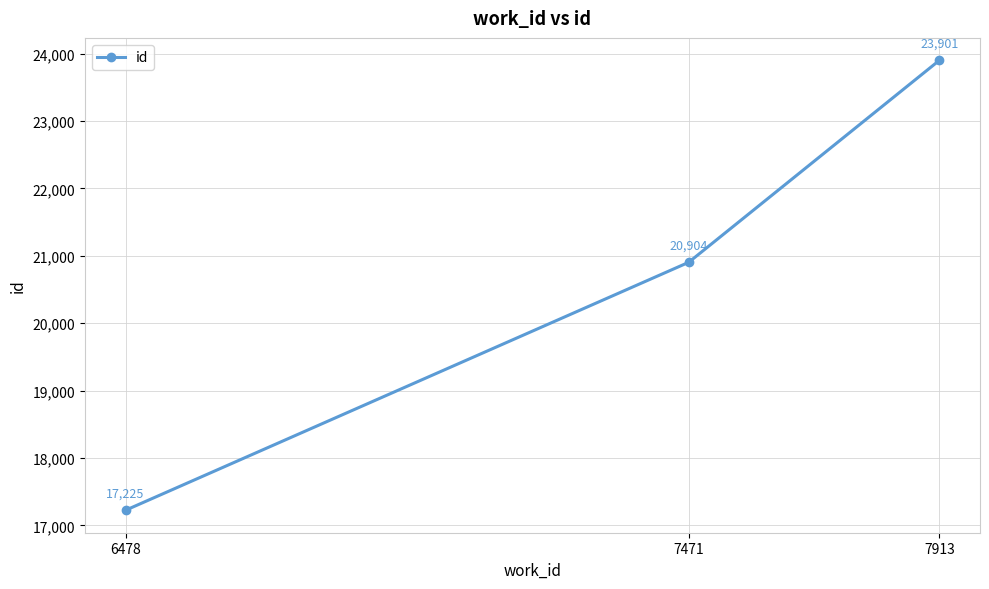

What is the change in value from 6478 to 7471?

+3679